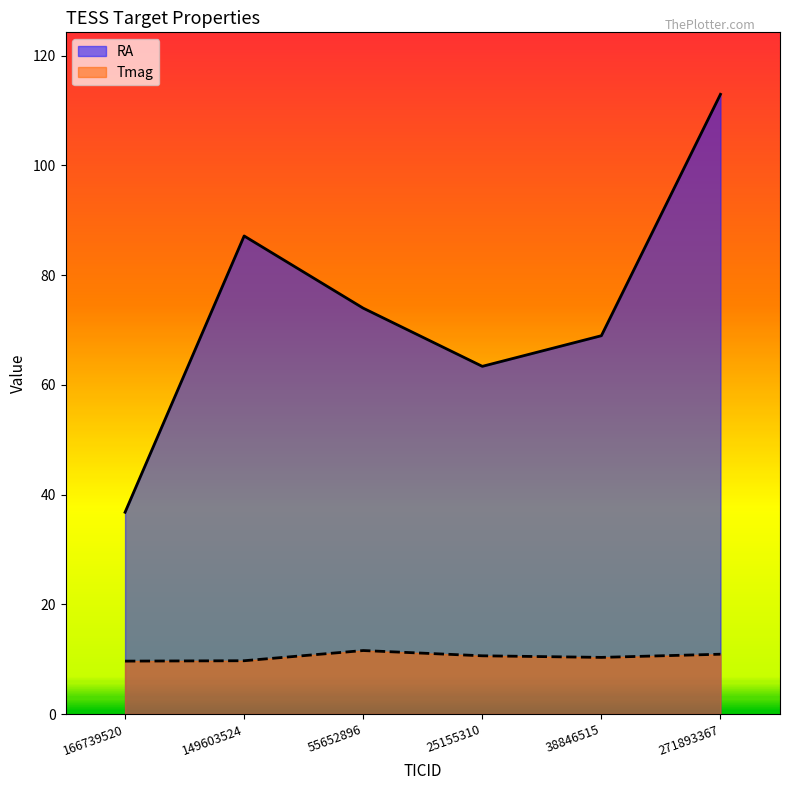

What is the label of the 3rd point from the left?

55652896